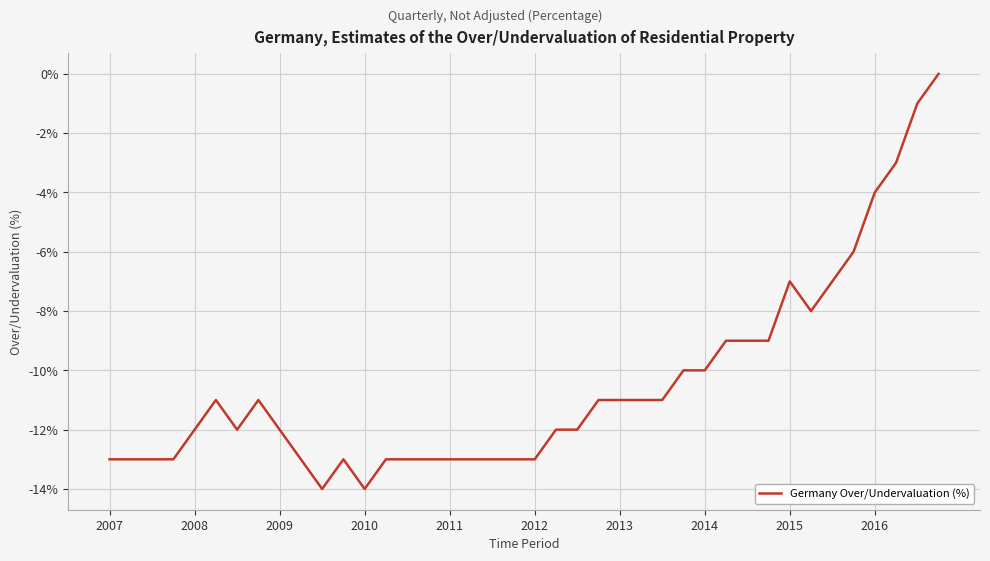

What is the minimum value shown in the chart?

-14